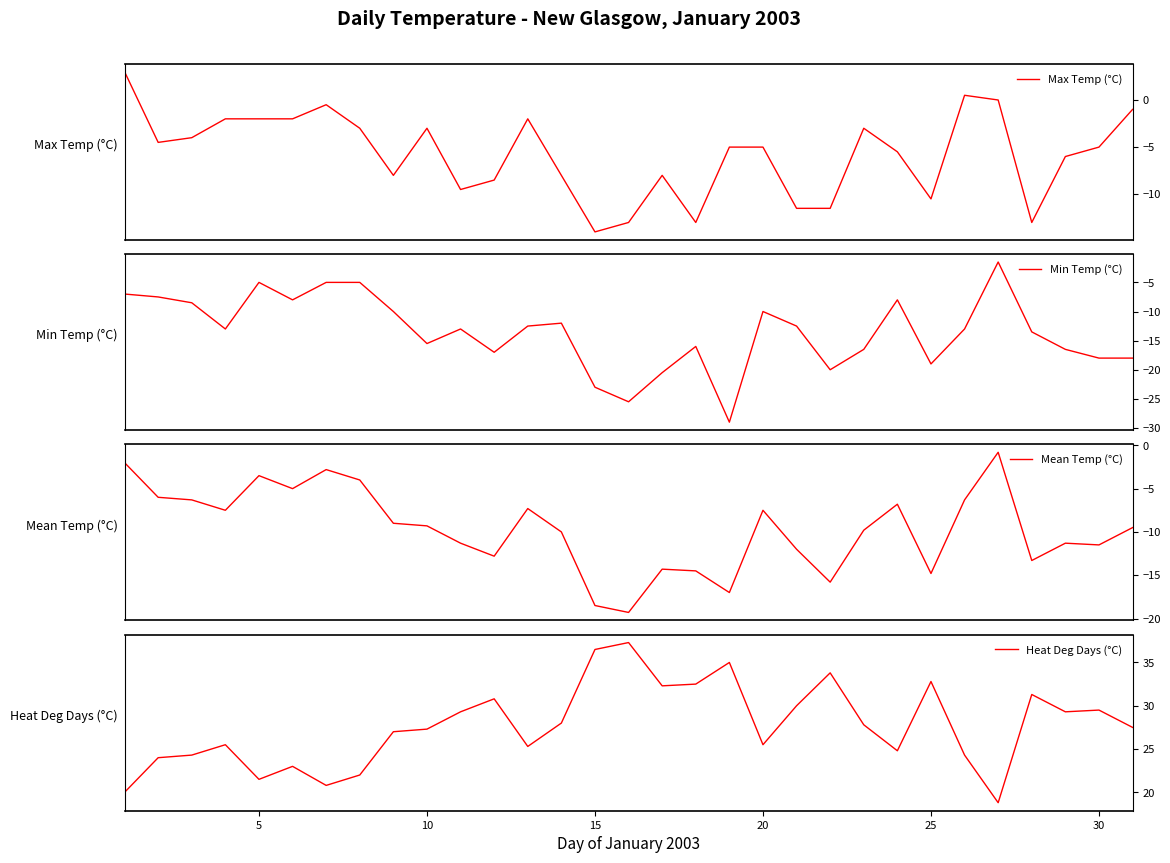

In Mean Temp (°C), how many points are higher than both neighbors (excluding endpoints)?

8